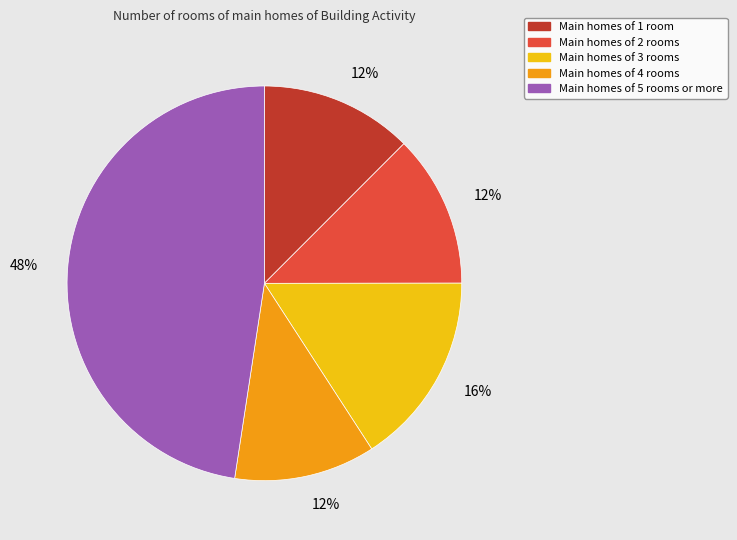

To the nearest percent, what is the average slice percentage?

20%